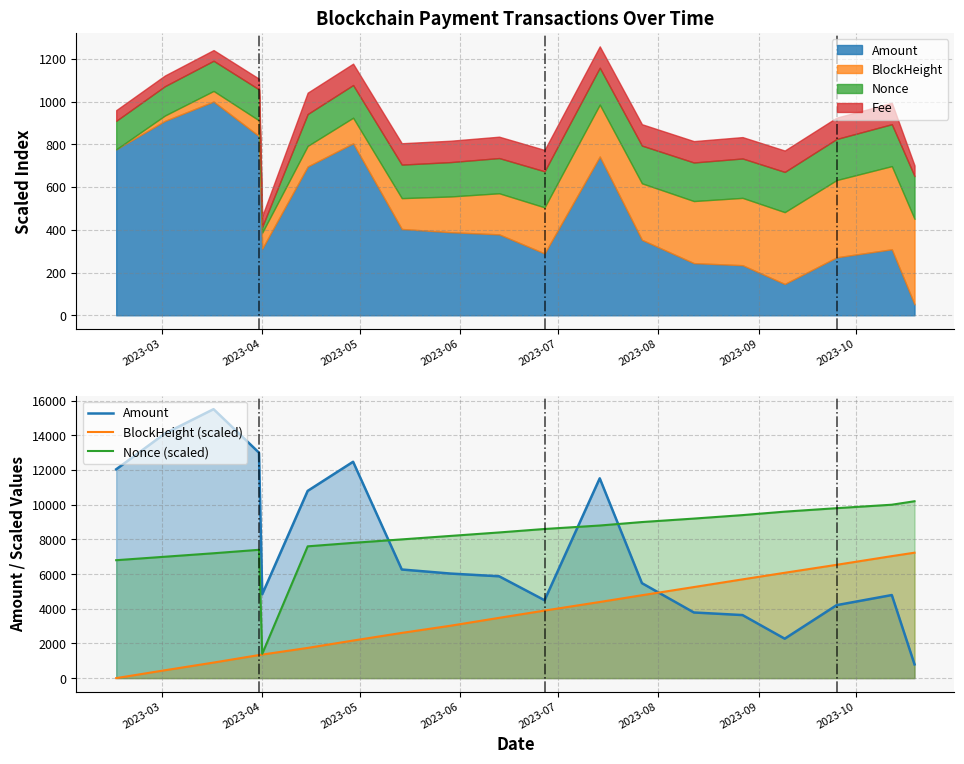

How many data points does each series have?

19